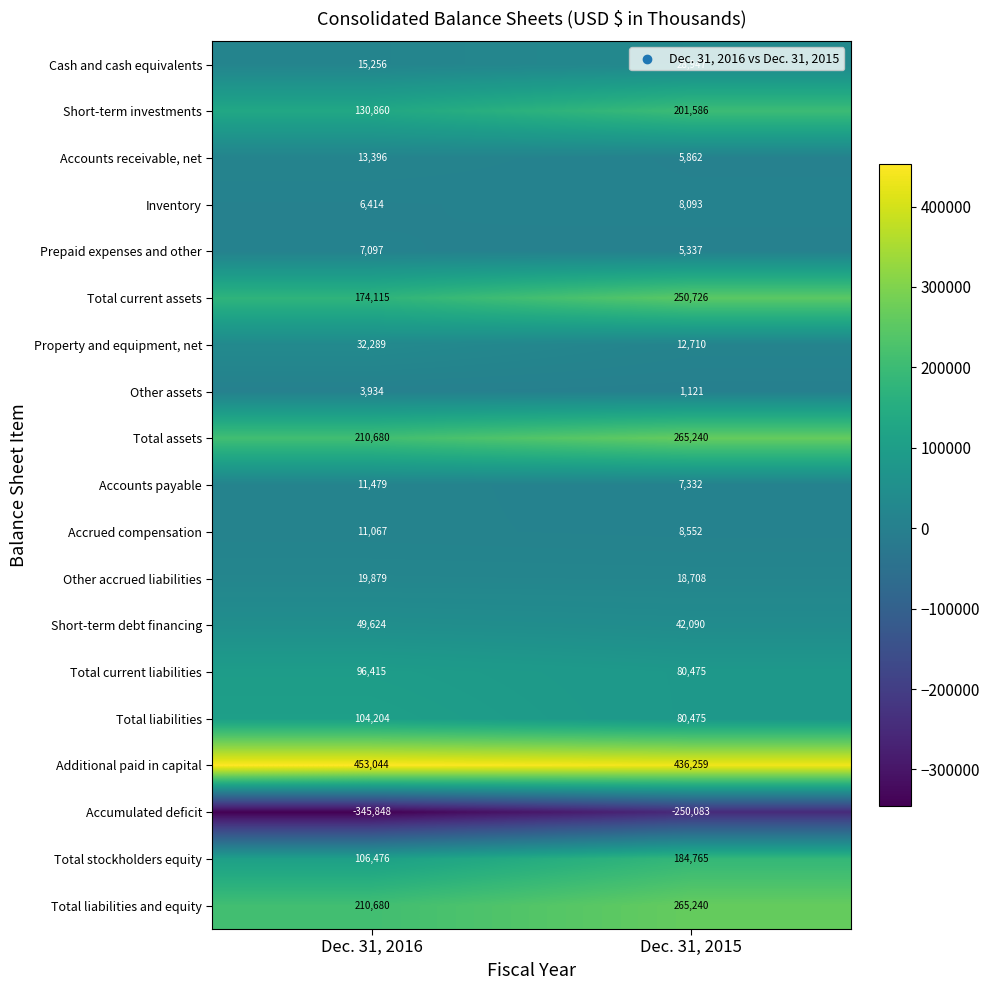

Rank the categories by Short-term debt financing value from highest to lowest.

Dec. 31, 2016, Dec. 31, 2015